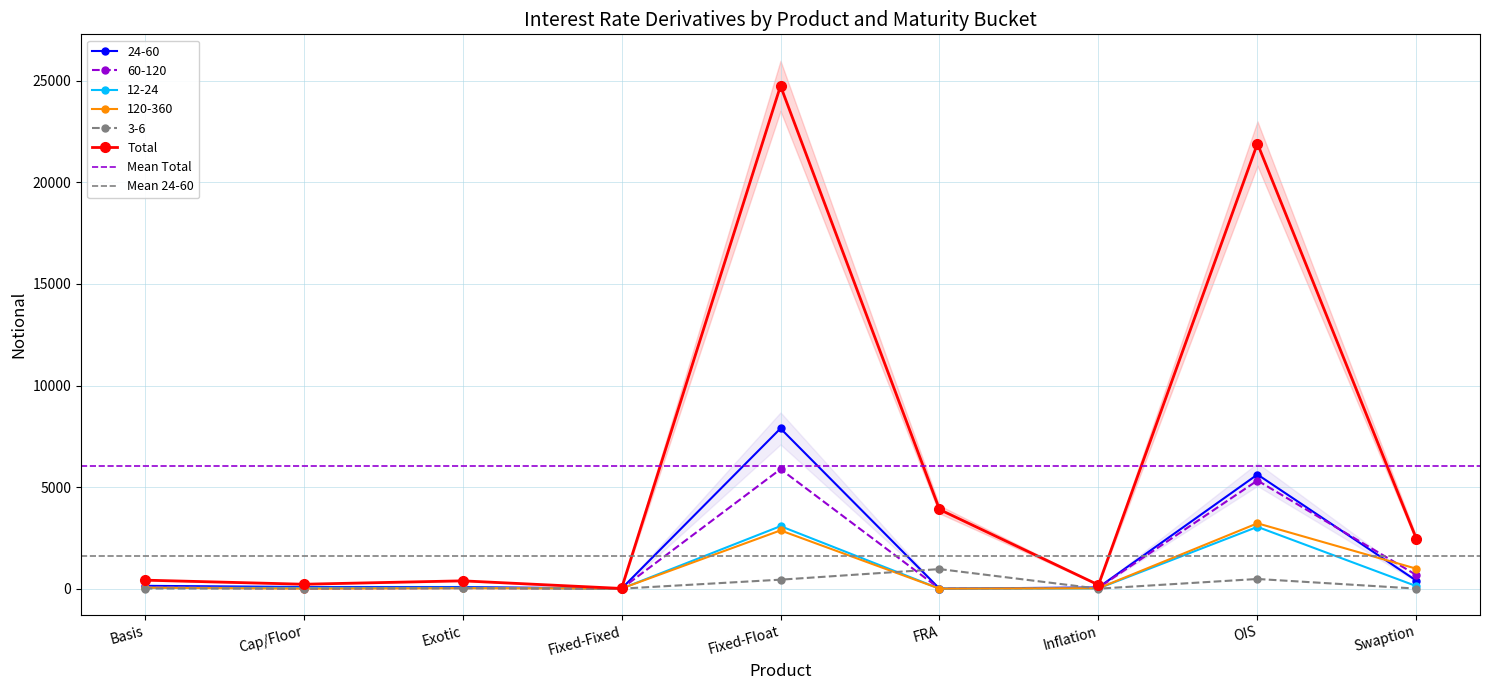

List the series in order of their peak value, lowest first.

3-6, 12-24, 120-360, 60-120, 24-60, Total